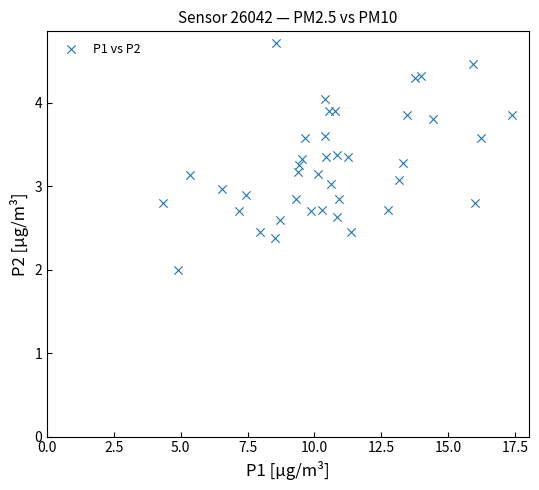

What is the range of Y values (max minus min)?

2.7